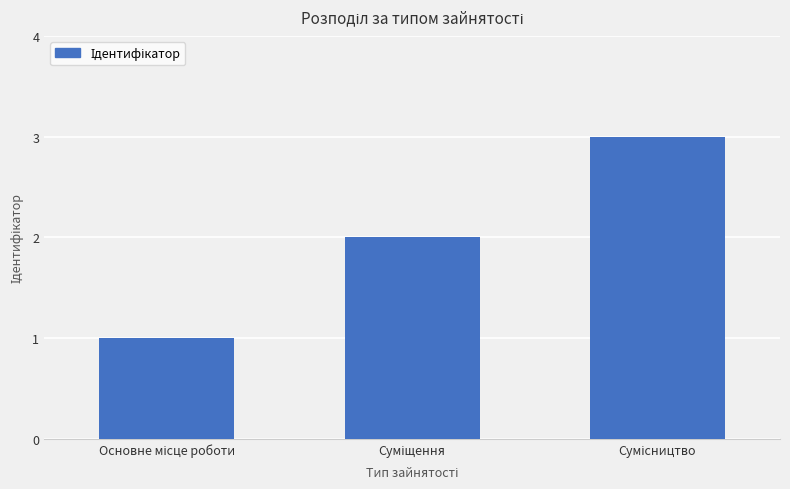

What is the maximum value shown in the chart?

3